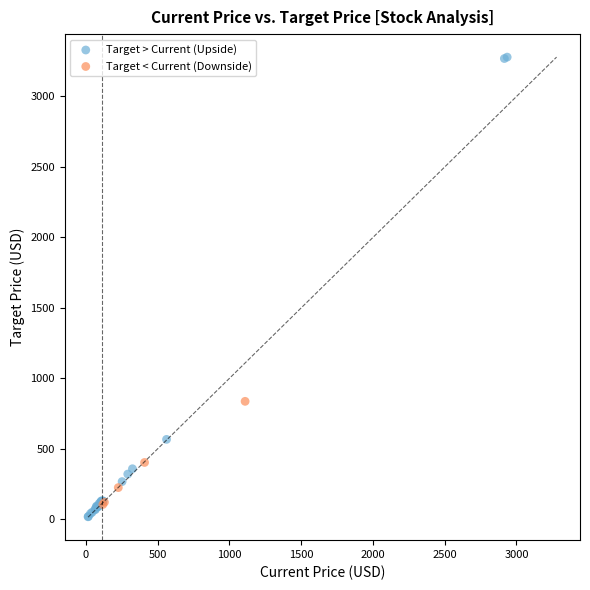

Which series reaches the maximum Y coordinate?

Target > Current (Upside)